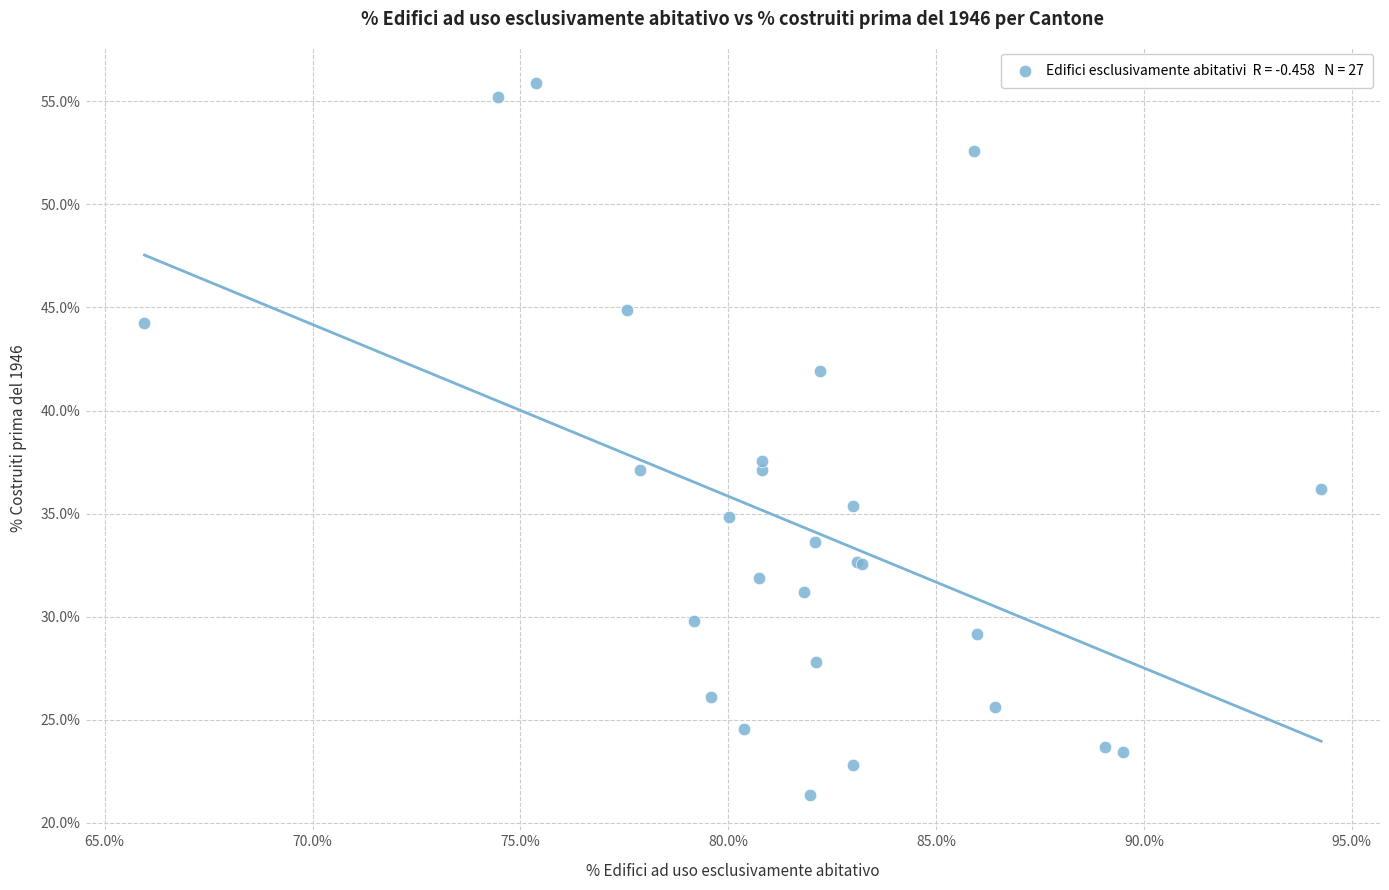

What Y value in the scatter plot is closest to 38?

37.6